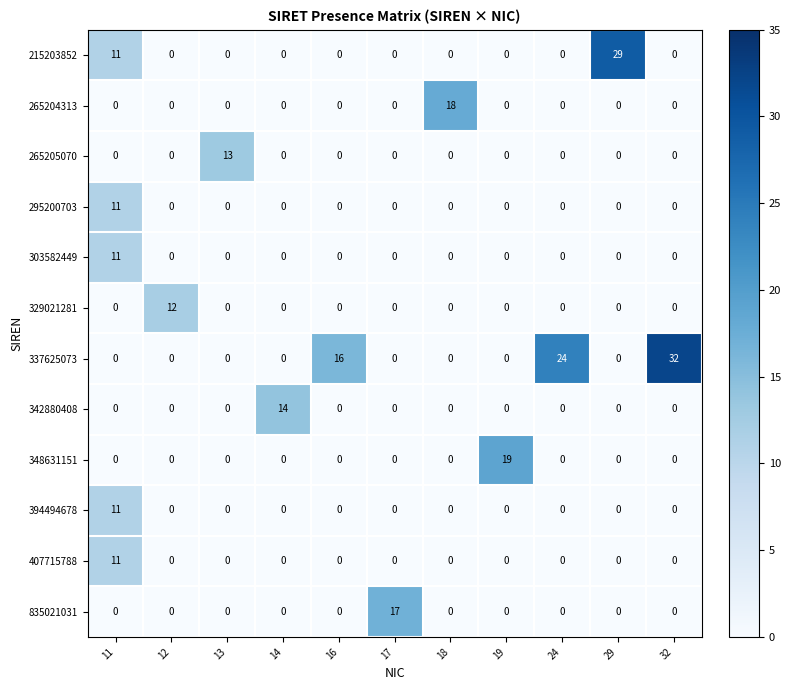

At how many categories does at least one series exceed 9?

11